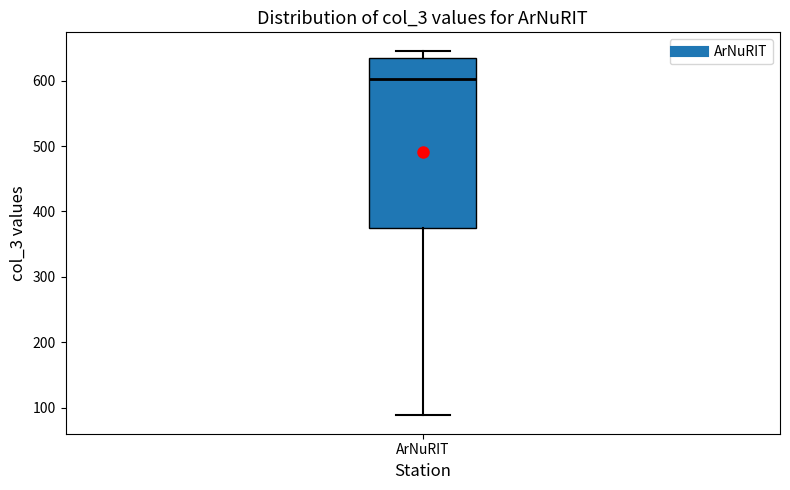

Read this box plot against the y-axis: the position of the median line, the range covered by the box, and the ends of both whiskers. The values are not printed on the chart, so give them approximately, as read against the axis.

median 600, box 370 to 640, whiskers 90 to 650